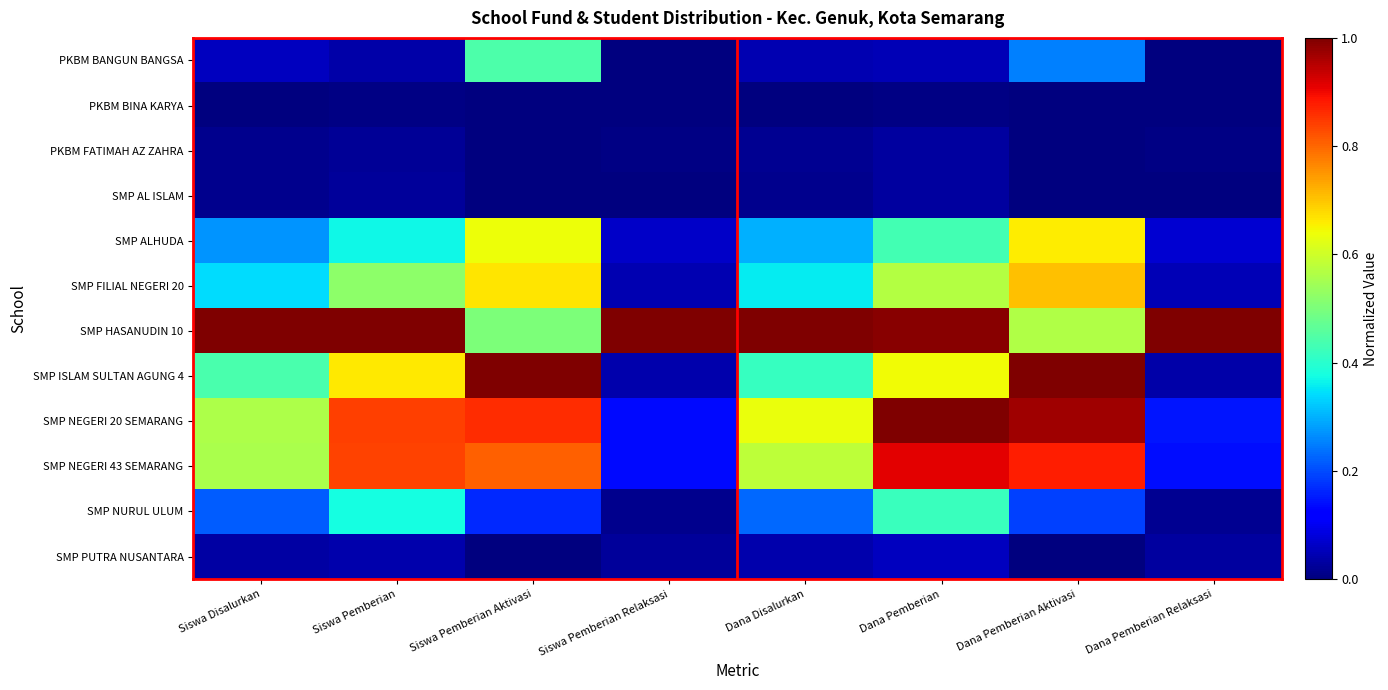

Reading left to right, transcribe all the data shown in this chart.

PKBM BANGUN BANGSA: Siswa Disalurkan=0.1	Siswa Pemberian=0.0	Siswa Pemberian Aktivasi=0.4	Siswa Pemberian Relaksasi=0.0	Dana Disalurkan=0.0	Dana Pemberian=0.1	Dana Pemberian Aktivasi=0.2	Dana Pemberian Relaksasi=0.0
PKBM BINA KARYA: Siswa Disalurkan=0.0	Siswa Pemberian=0.0	Siswa Pemberian Aktivasi=0.0	Siswa Pemberian Relaksasi=0.0	Dana Disalurkan=0.0	Dana Pemberian=0.0	Dana Pemberian Aktivasi=0.0	Dana Pemberian Relaksasi=0.0
PKBM FATIMAH AZ ZAHRA: Siswa Disalurkan=0.0	Siswa Pemberian=0.0	Siswa Pemberian Aktivasi=0.0	Siswa Pemberian Relaksasi=0.0	Dana Disalurkan=0.0	Dana Pemberian=0.0	Dana Pemberian Aktivasi=0.0	Dana Pemberian Relaksasi=0.0
SMP AL ISLAM: Siswa Disalurkan=0.0	Siswa Pemberian=0.0	Siswa Pemberian Aktivasi=0.0	Siswa Pemberian Relaksasi=0.0	Dana Disalurkan=0.0	Dana Pemberian=0.0	Dana Pemberian Aktivasi=0.0	Dana Pemberian Relaksasi=0.0
SMP ALHUDA: Siswa Disalurkan=0.3	Siswa Pemberian=0.4	Siswa Pemberian Aktivasi=0.6	Siswa Pemberian Relaksasi=0.1	Dana Disalurkan=0.3	Dana Pemberian=0.4	Dana Pemberian Aktivasi=0.7	Dana Pemberian Relaksasi=0.1
SMP FILIAL NEGERI 20: Siswa Disalurkan=0.3	Siswa Pemberian=0.5	Siswa Pemberian Aktivasi=0.7	Siswa Pemberian Relaksasi=0.0	Dana Disalurkan=0.4	Dana Pemberian=0.6	Dana Pemberian Aktivasi=0.7	Dana Pemberian Relaksasi=0.0
SMP HASANUDIN 10: Siswa Disalurkan=1.0	Siswa Pemberian=1.0	Siswa Pemberian Aktivasi=0.5	Siswa Pemberian Relaksasi=1.0	Dana Disalurkan=1.0	Dana Pemberian=1.0	Dana Pemberian Aktivasi=0.6	Dana Pemberian Relaksasi=1.0
SMP ISLAM SULTAN AGUNG 4: Siswa Disalurkan=0.4	Siswa Pemberian=0.7	Siswa Pemberian Aktivasi=1.0	Siswa Pemberian Relaksasi=0.0	Dana Disalurkan=0.4	Dana Pemberian=0.6	Dana Pemberian Aktivasi=1.0	Dana Pemberian Relaksasi=0.0
SMP NEGERI 20 SEMARANG: Siswa Disalurkan=0.6	Siswa Pemberian=0.8	Siswa Pemberian Aktivasi=0.9	Siswa Pemberian Relaksasi=0.1	Dana Disalurkan=0.6	Dana Pemberian=1.0	Dana Pemberian Aktivasi=1.0	Dana Pemberian Relaksasi=0.1
SMP NEGERI 43 SEMARANG: Siswa Disalurkan=0.6	Siswa Pemberian=0.8	Siswa Pemberian Aktivasi=0.8	Siswa Pemberian Relaksasi=0.1	Dana Disalurkan=0.6	Dana Pemberian=0.9	Dana Pemberian Aktivasi=0.9	Dana Pemberian Relaksasi=0.1
SMP NURUL ULUM: Siswa Disalurkan=0.2	Siswa Pemberian=0.4	Siswa Pemberian Aktivasi=0.2	Siswa Pemberian Relaksasi=0.0	Dana Disalurkan=0.2	Dana Pemberian=0.4	Dana Pemberian Aktivasi=0.2	Dana Pemberian Relaksasi=0.0
SMP PUTRA NUSANTARA: Siswa Disalurkan=0.0	Siswa Pemberian=0.0	Siswa Pemberian Aktivasi=0.0	Siswa Pemberian Relaksasi=0.0	Dana Disalurkan=0.0	Dana Pemberian=0.1	Dana Pemberian Aktivasi=0.0	Dana Pemberian Relaksasi=0.0